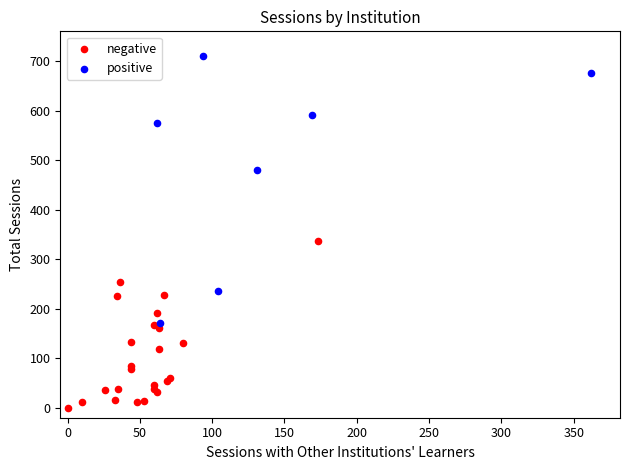

Which series reaches the maximum Y coordinate?

positive